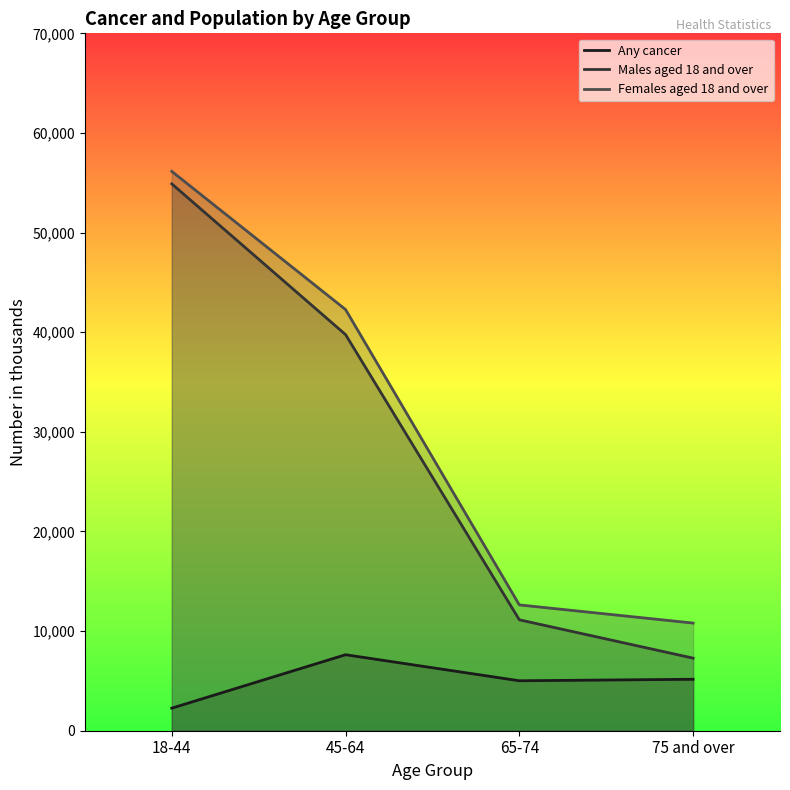

True or false: Females aged 18 and over has more than 2 interior local peaks.

False